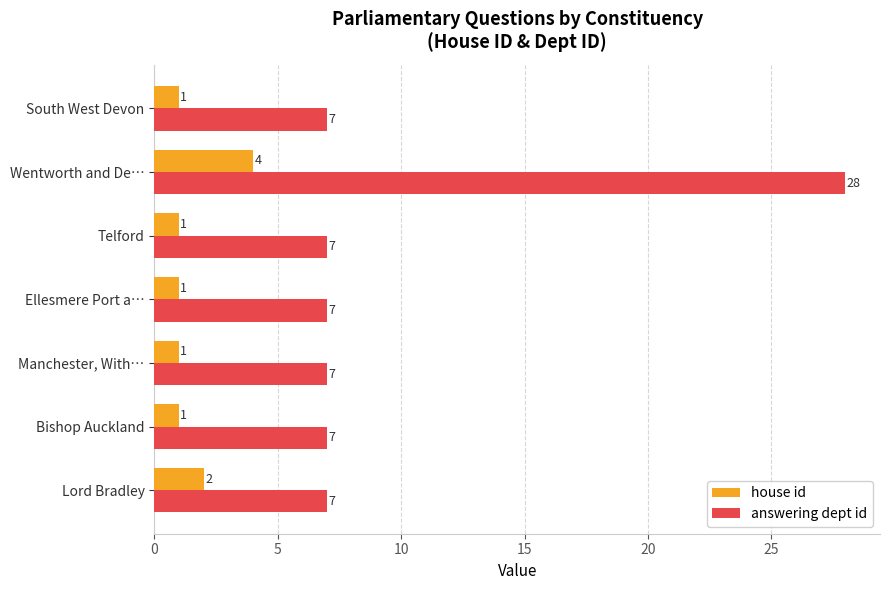

What is the highest value of the house id series?

4